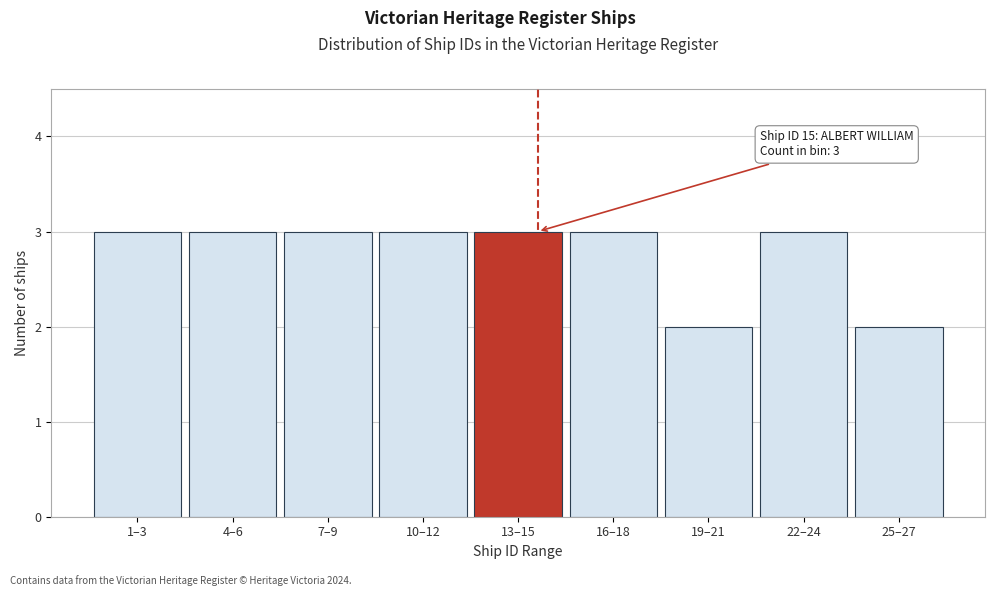

Reading left to right, list all the values displayed in this chart.

1–3=3	4–6=3	7–9=3	10–12=3	13–15=3	16–18=3	19–21=2	22–24=3	25–27=2